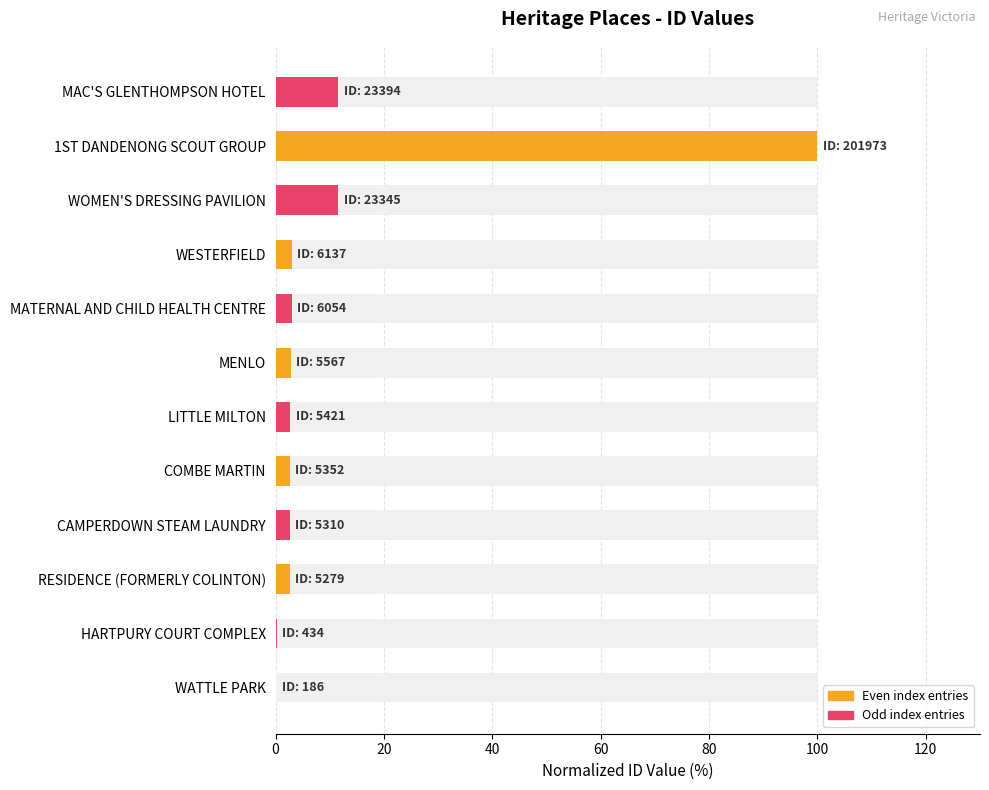

Does the chart contain stacked bars?

No